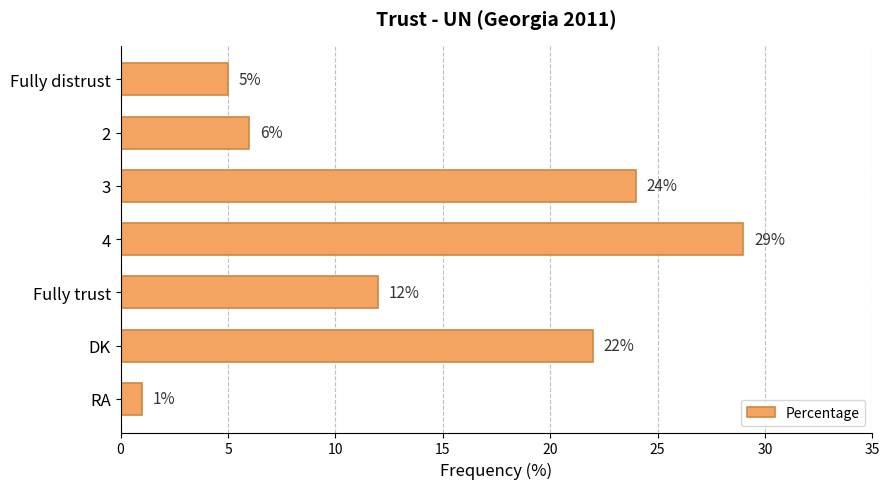

What is the change in value from Fully distrust to 3?

+19